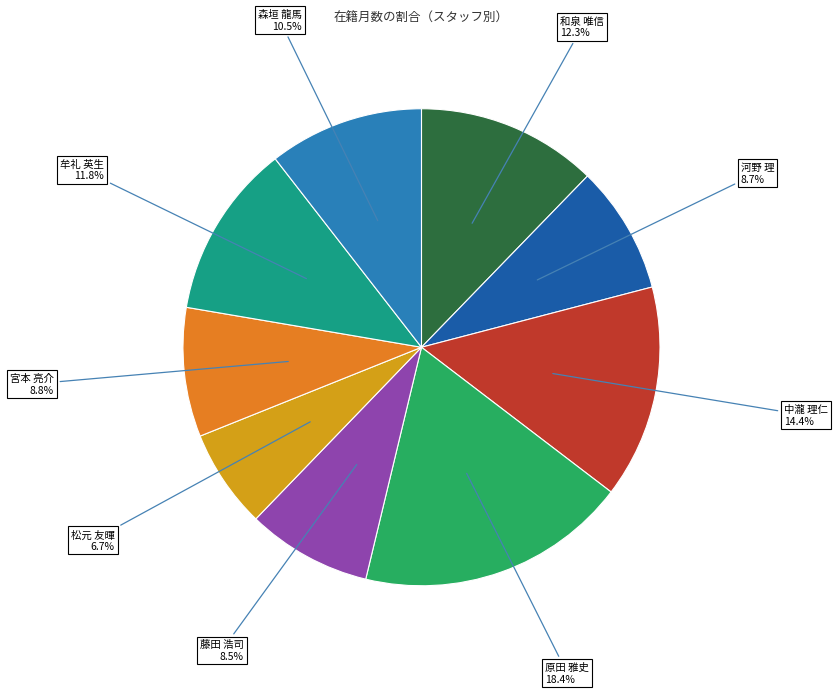

Does any single category account for the majority?

No